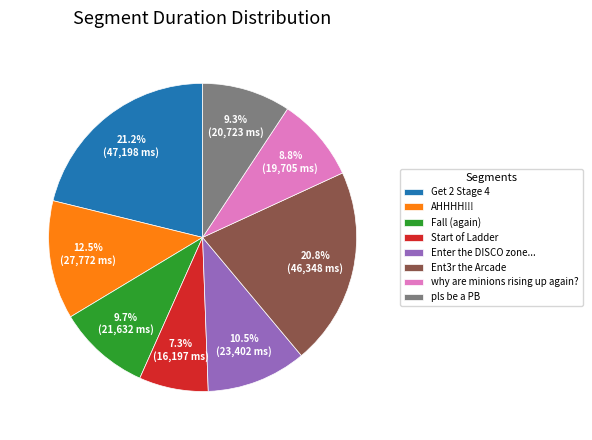

How many segments does this pie chart have?

8